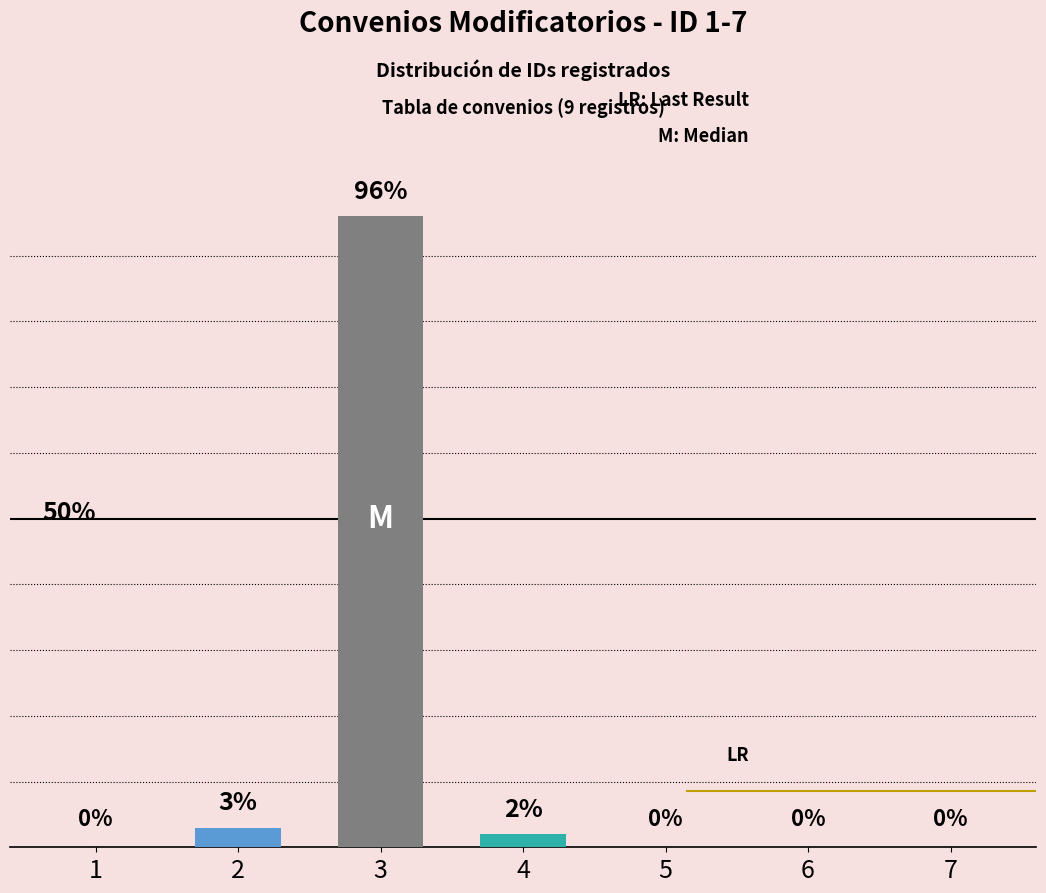

What value does the data have at 4?

2